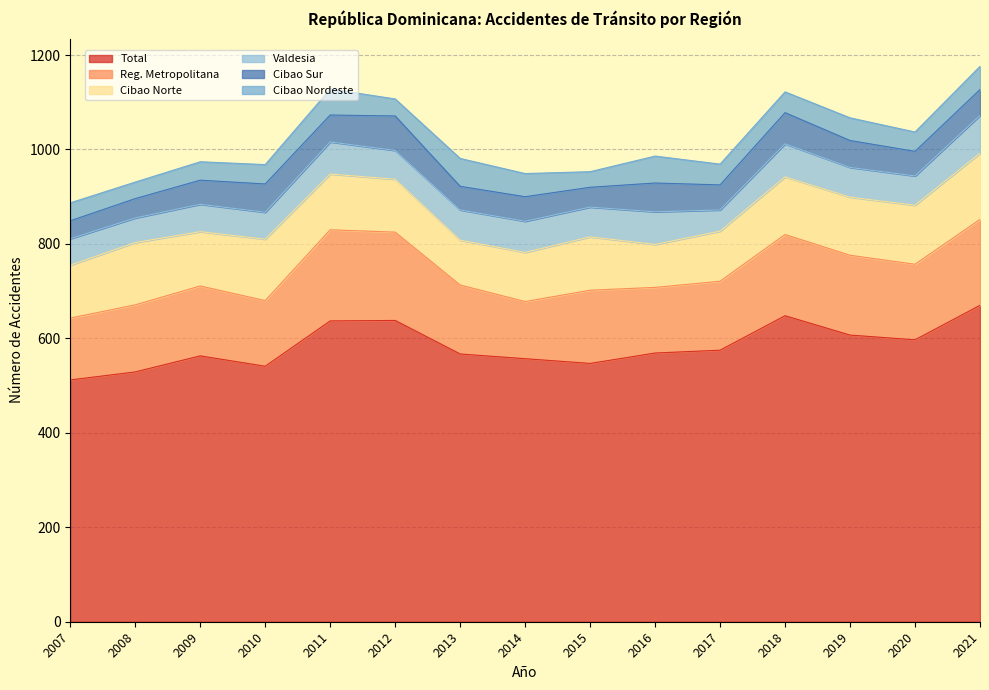

Reading right to left, extract all data points from this chart.

Total: 2021=670	2020=597	2019=607	2018=648	2017=575	2016=569	2015=547	2014=557	2013=567	2012=638	2011=637	2010=541	2009=563	2008=529	2007=512
Reg. Metropolitana: 2021=182	2020=160	2019=169	2018=172	2017=146	2016=139	2015=155	2014=121	2013=146	2012=187	2011=193	2010=139	2009=148	2008=142	2007=131
Cibao Norte: 2021=140	2020=125	2019=123	2018=122	2017=106	2016=91	2015=113	2014=104	2013=95	2012=112	2011=118	2010=130	2009=115	2008=132	2007=112
Valdesia: 2021=80	2020=62	2019=63	2018=70	2017=45	2016=69	2015=63	2014=66	2013=64	2012=61	2011=68	2010=57	2009=58	2008=52	2007=56
Cibao Sur: 2021=55	2020=52	2019=57	2018=66	2017=53	2016=61	2015=42	2014=52	2013=50	2012=73	2011=57	2010=60	2009=51	2008=41	2007=38
Cibao Nordeste: 2021=49	2020=41	2019=48	2018=44	2017=44	2016=57	2015=33	2014=49	2013=59	2012=36	2011=55	2010=41	2009=39	2008=35	2007=38